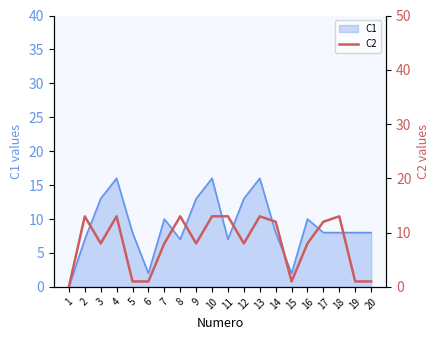

True or false: there are more than 2 points higher than both neighbors.

True